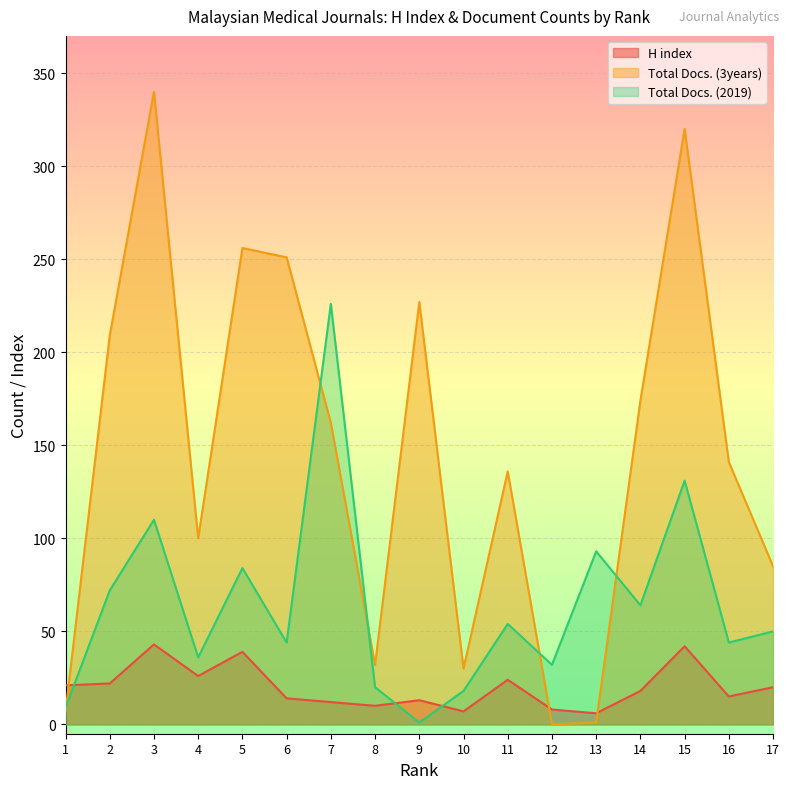

At which category does the chart reach its peak across all series?

3